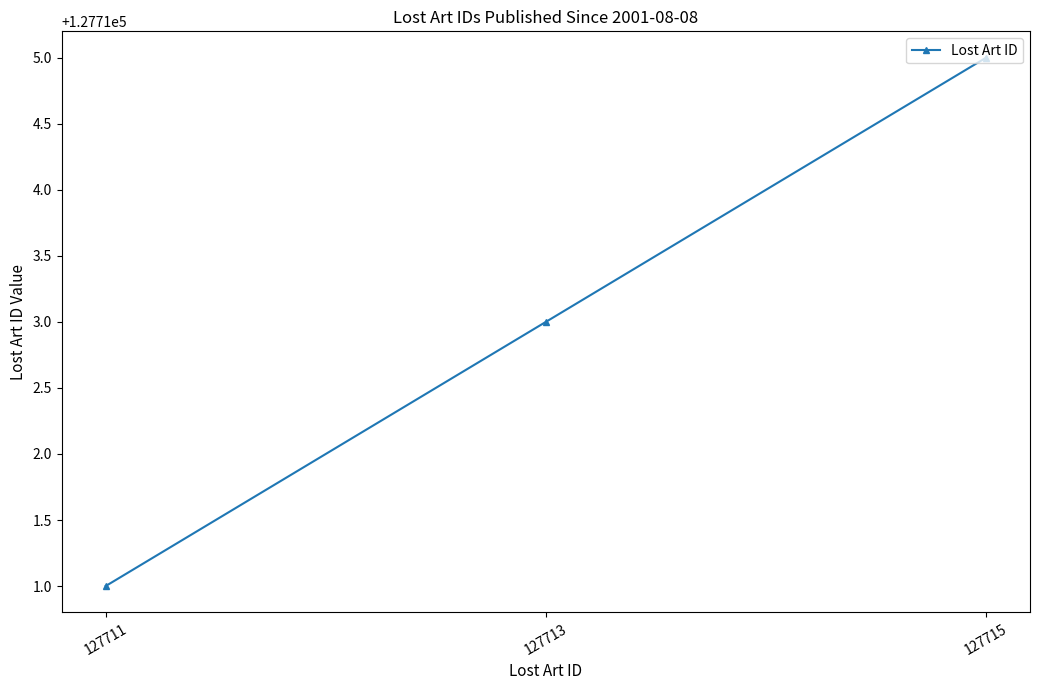

Does the chart display data point markers on the line(s)?

Yes